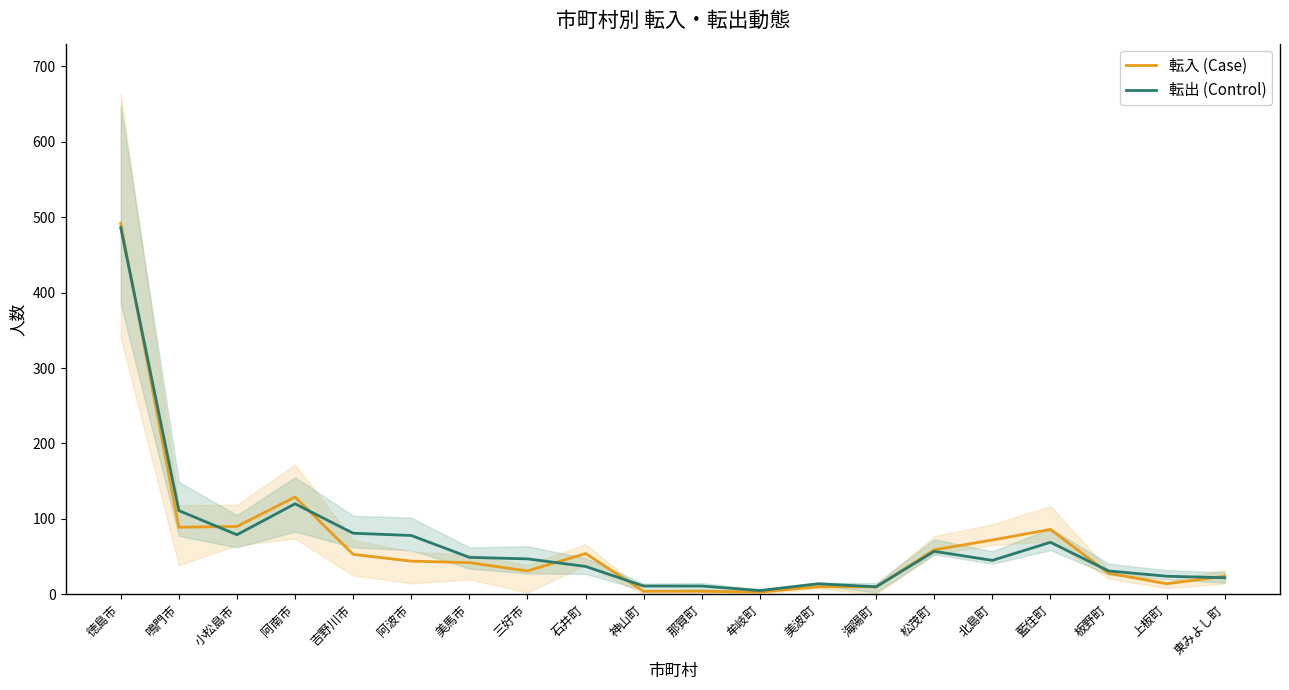

What is the minimum value for 転入 (Case)?

3